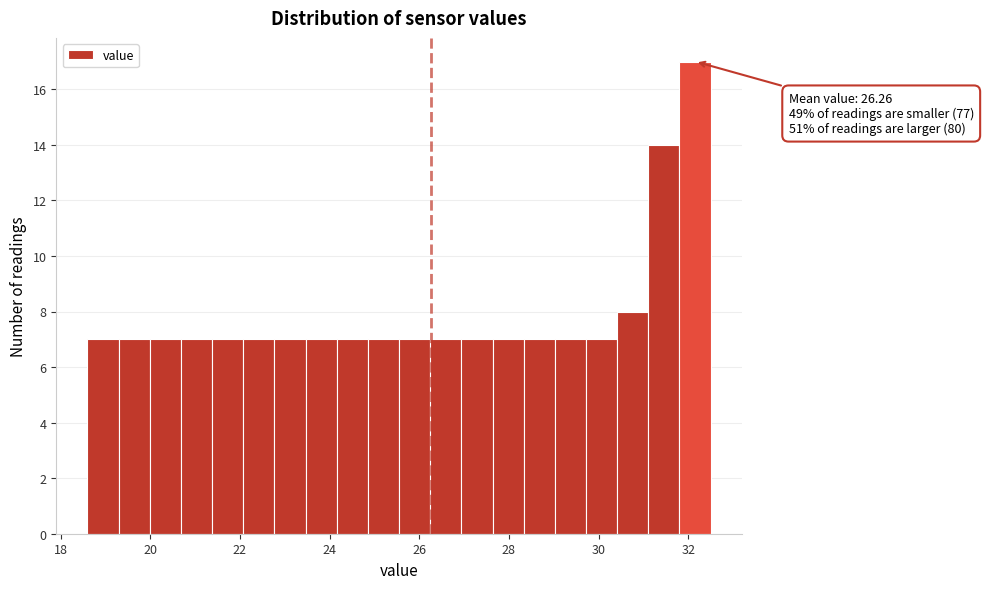

Around what value on the x-axis is the tallest bar? Give the approximate position of its centre, as read against the axis.

32.2